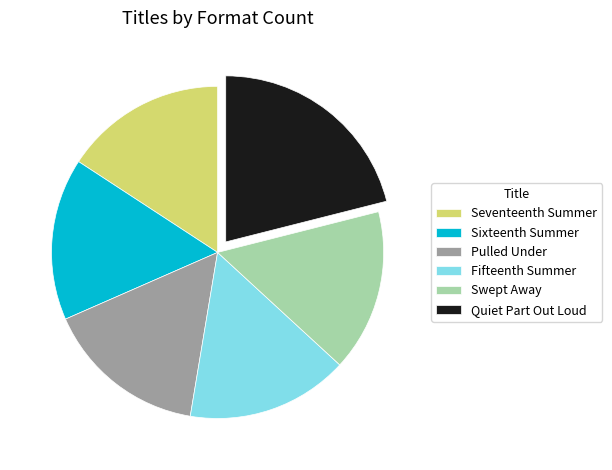

The Swept Away slice represents 22% of the pie. True or false?

False